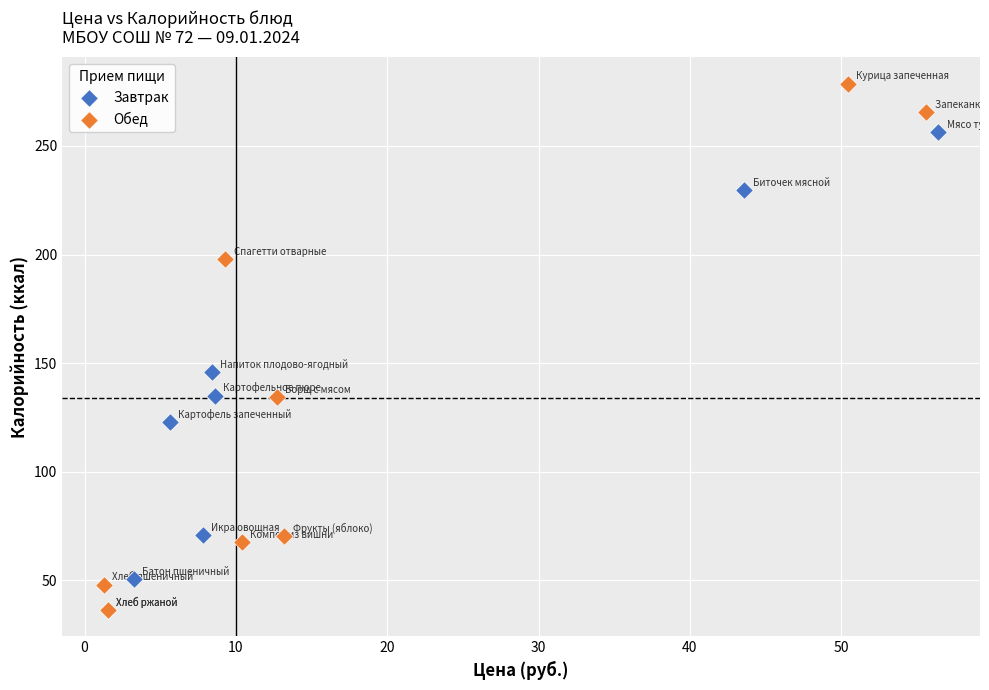

Which series has the widest spread of Y values?

Обед